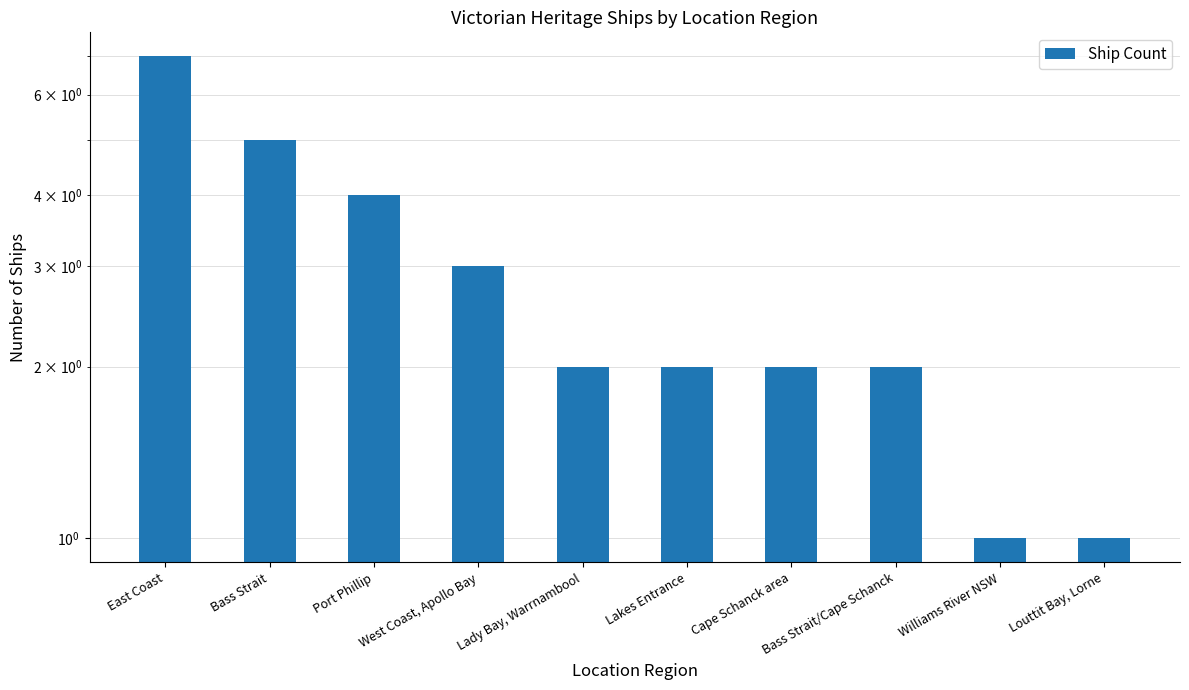

How many bars are there in total?

10